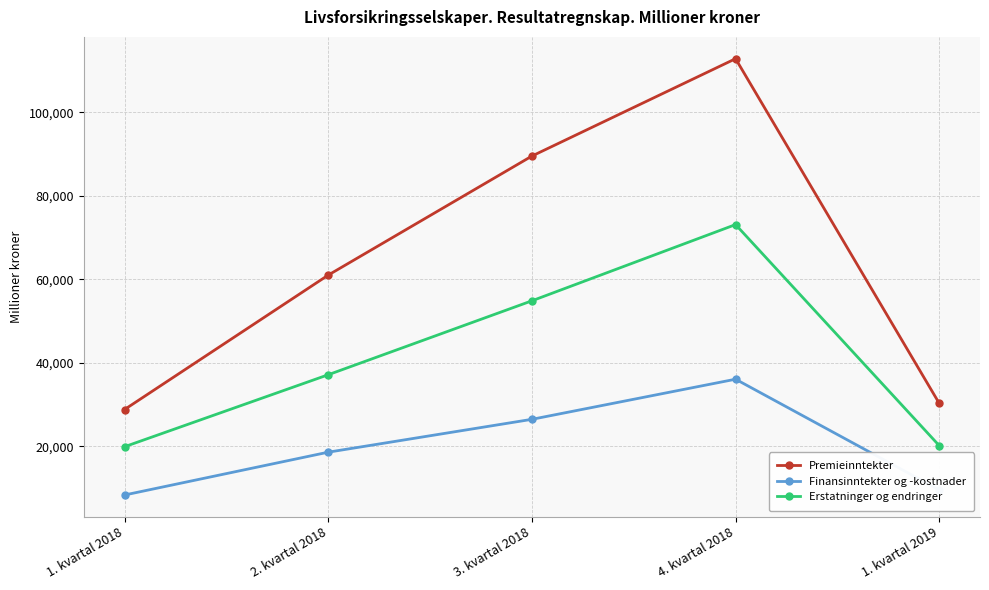

What is the difference between the Erstatninger og endringer values at 2. kvartal 2018 and 1. kvartal 2018?

17256